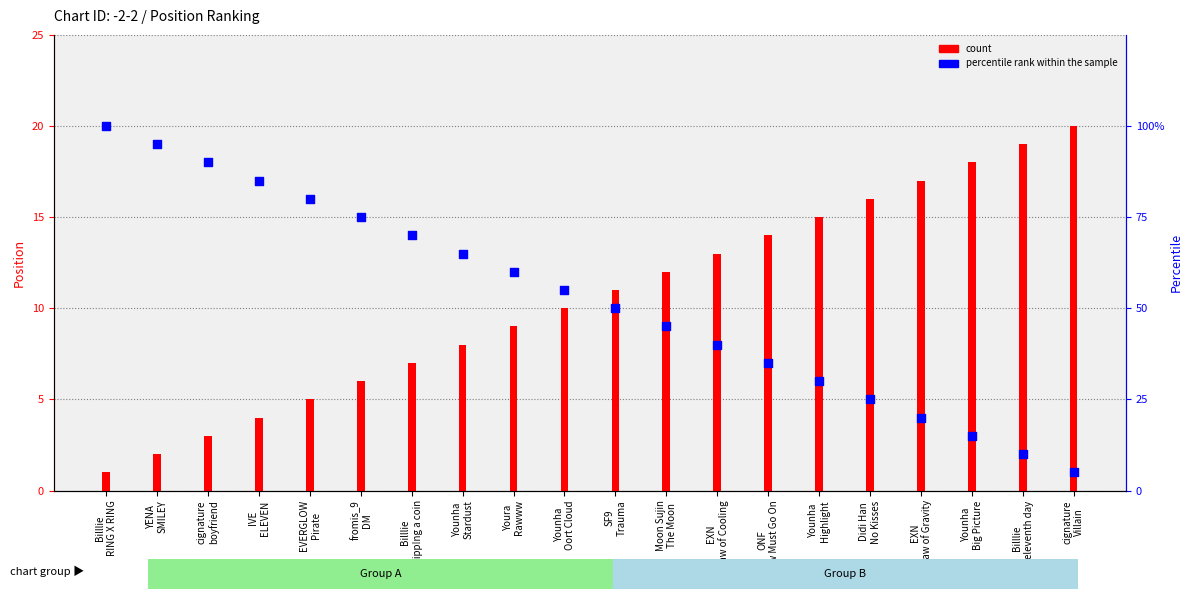

Which series has the largest total across all categories?

percentile rank within the sample